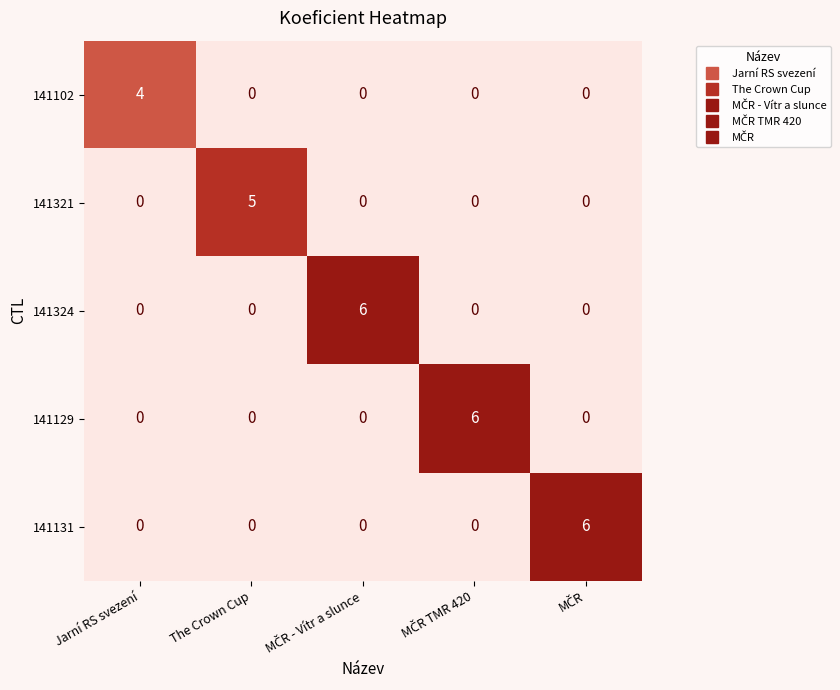

The value of 141102 at Jarní RS svezení is 4. True or false?

True